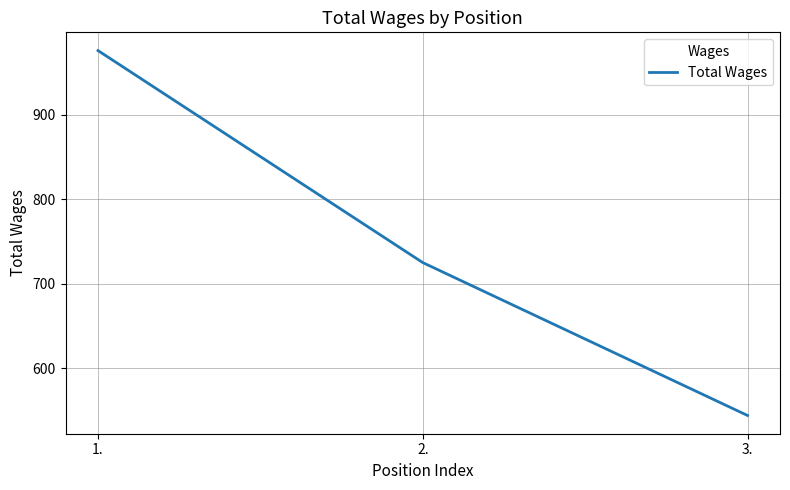

What is the difference between the maximum and second lowest values?

251